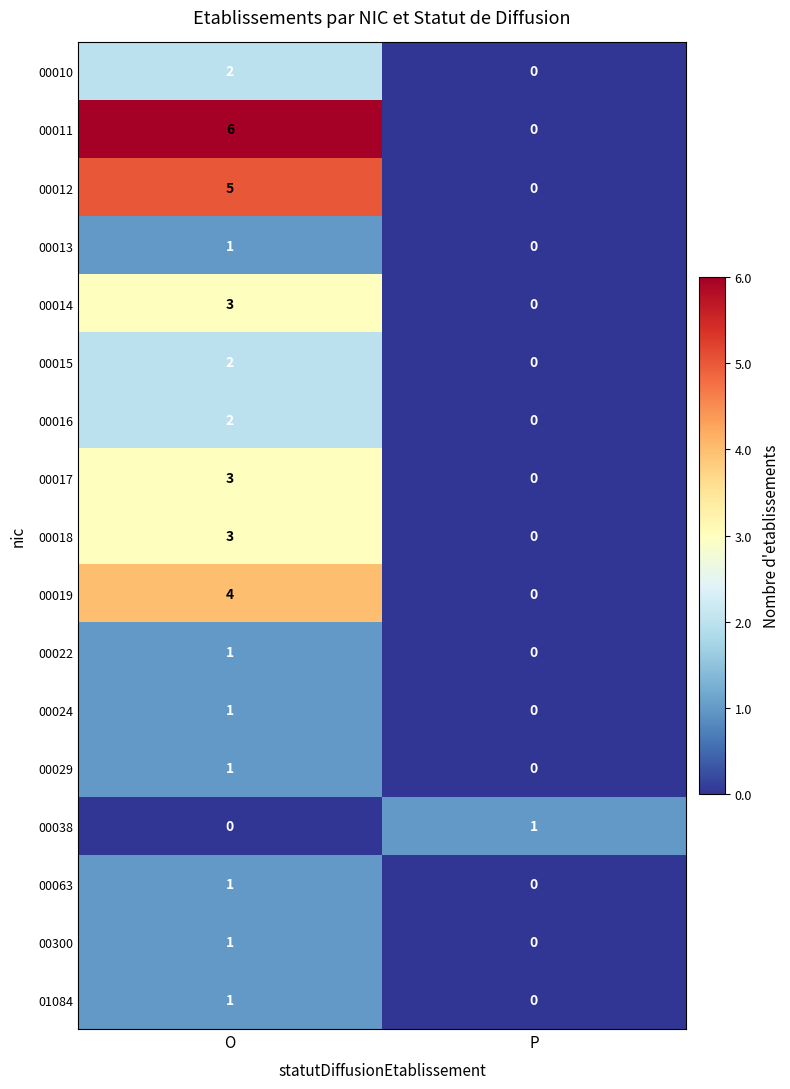

What is the difference between the maximum and minimum values in the 00018 series?

3